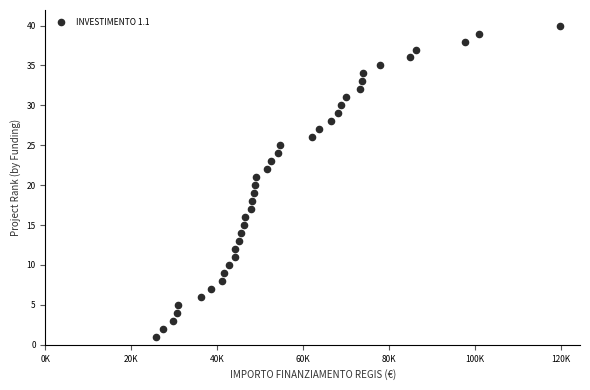

What is the range of Y values (max minus min)?

39